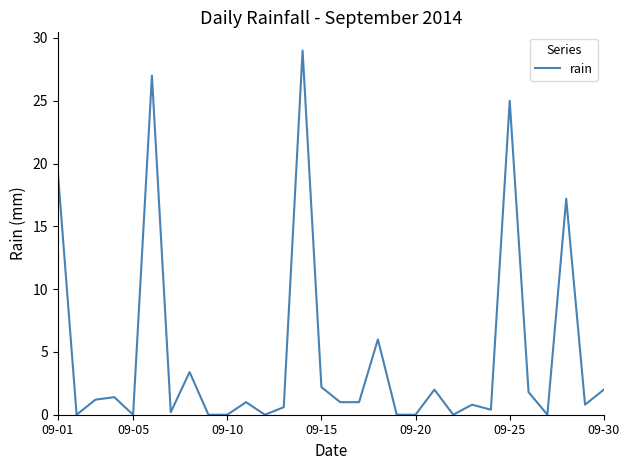

What is the greatest value displayed?

29.0